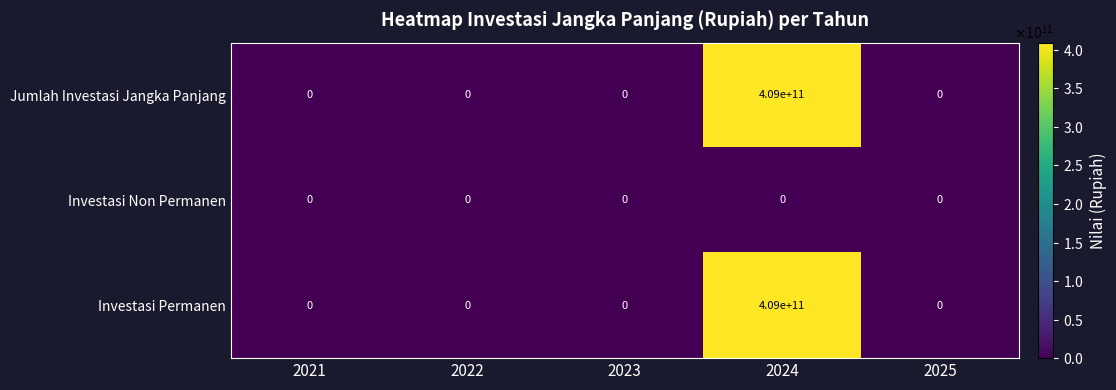

What is the greatest value displayed?

409000000000